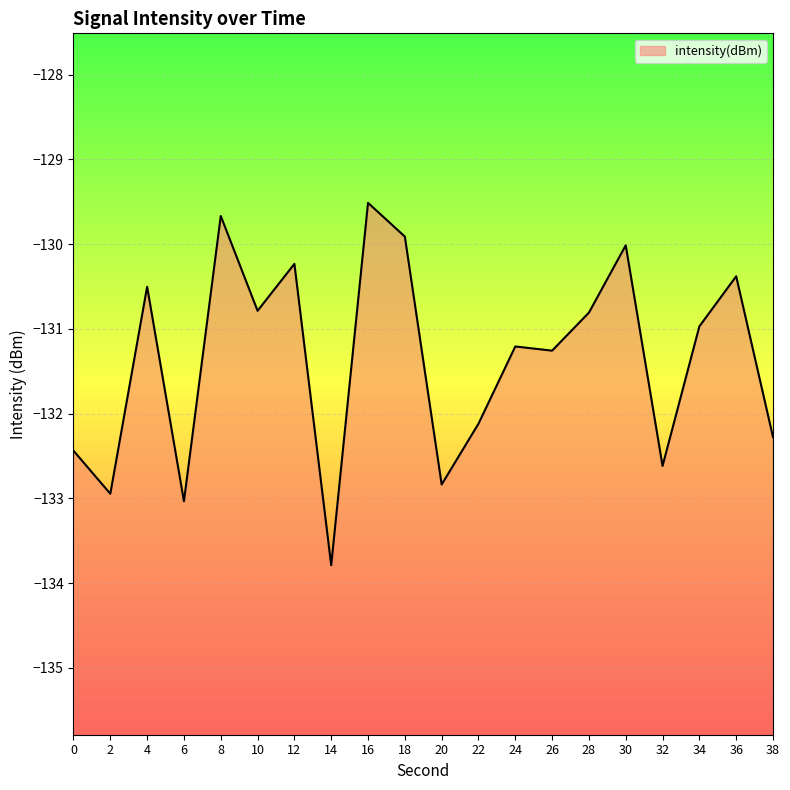

Rank the categories by value from highest to lowest.

16, 8, 18, 30, 12, 36, 4, 10, 28, 34, 24, 26, 22, 38, 0, 32, 20, 2, 6, 14